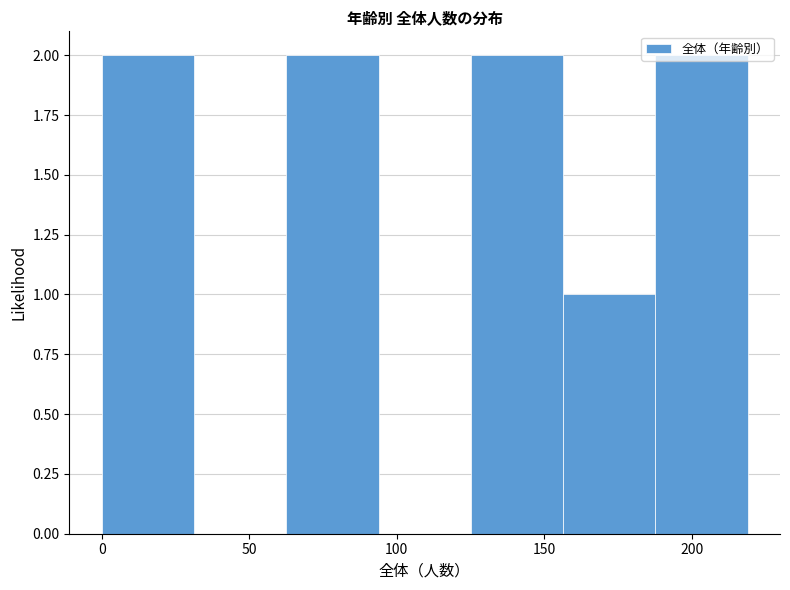

Reading left to right, list every bar in this chart as the range it spans on the x-axis followed by its height. Neither the bar edges nor the heights are printed on the chart, so give them approximately, as read against the axes.

0 to 30: 2
30 to 65: 0
65 to 95: 2
95 to 125: 0
125 to 155: 2
155 to 190: 1
190 to 220: 2